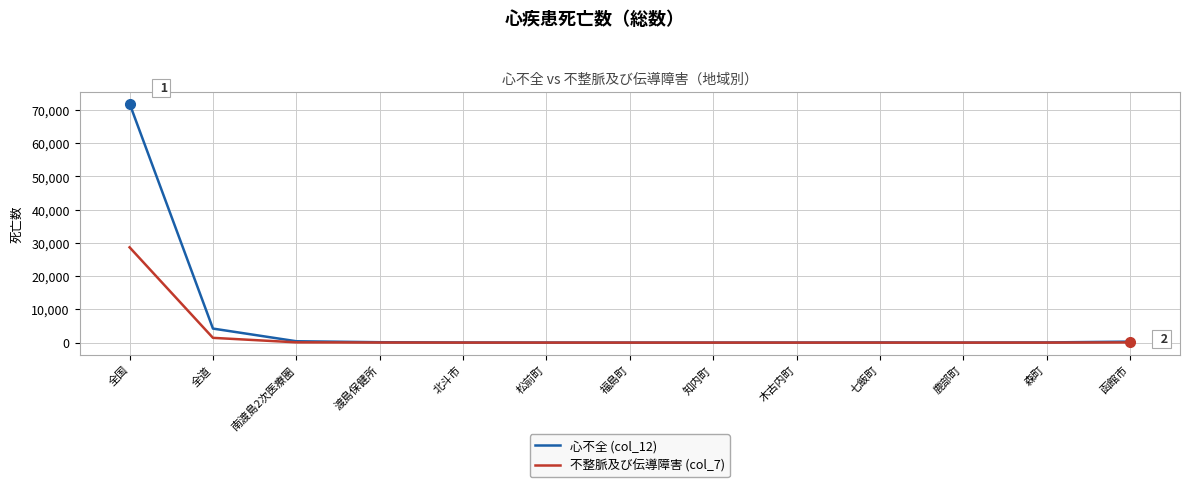

True or false: 不整脈及び伝導障害 (col_7) has a value of 12568 at 鹿部町.

False